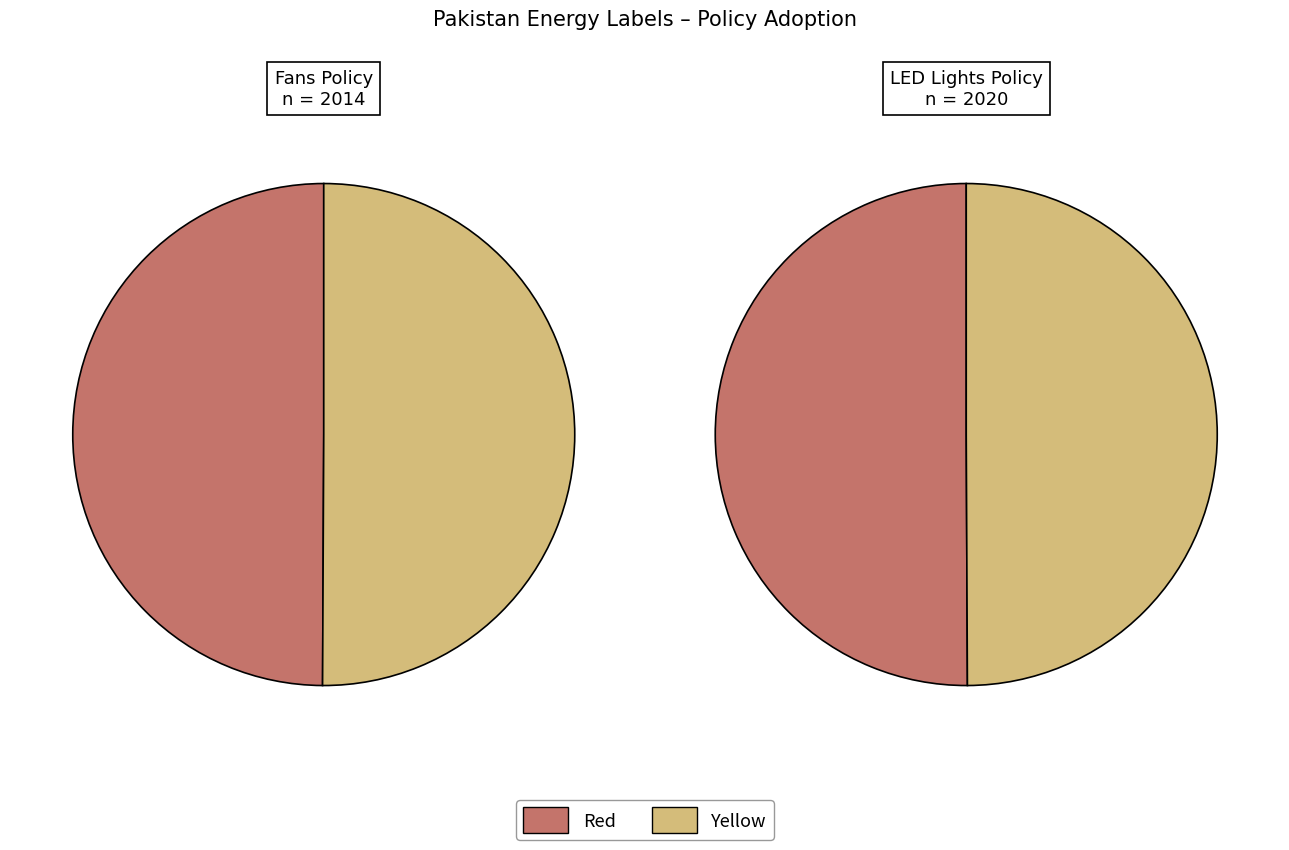

The Pakistan Energy Labels for Fans slice represents 50% of the pie. True or false?

True